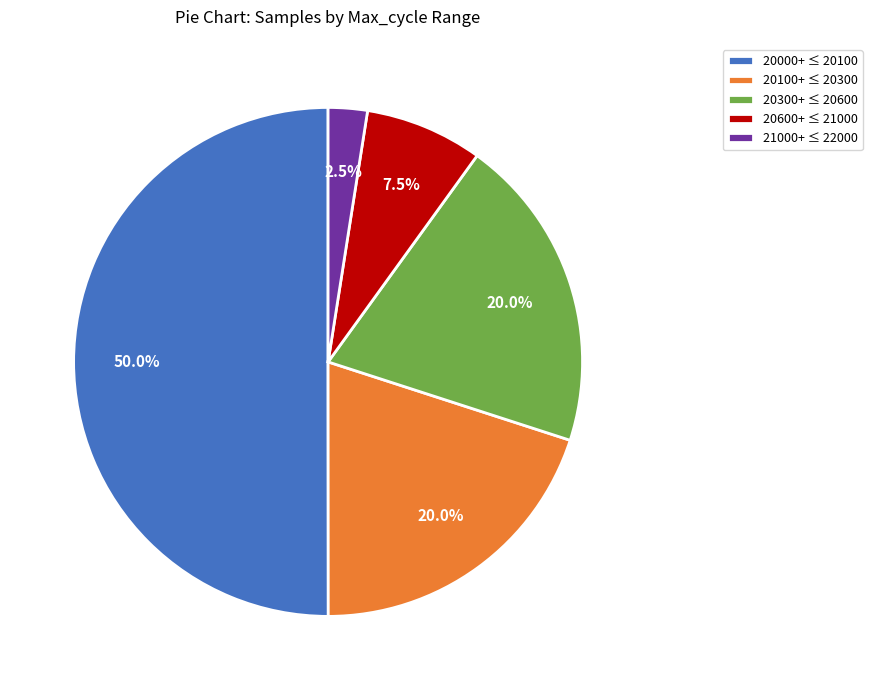

Combined, what portion of the pie is 20000+ ≤ 20100 and 20300+ ≤ 20600?

70.0%